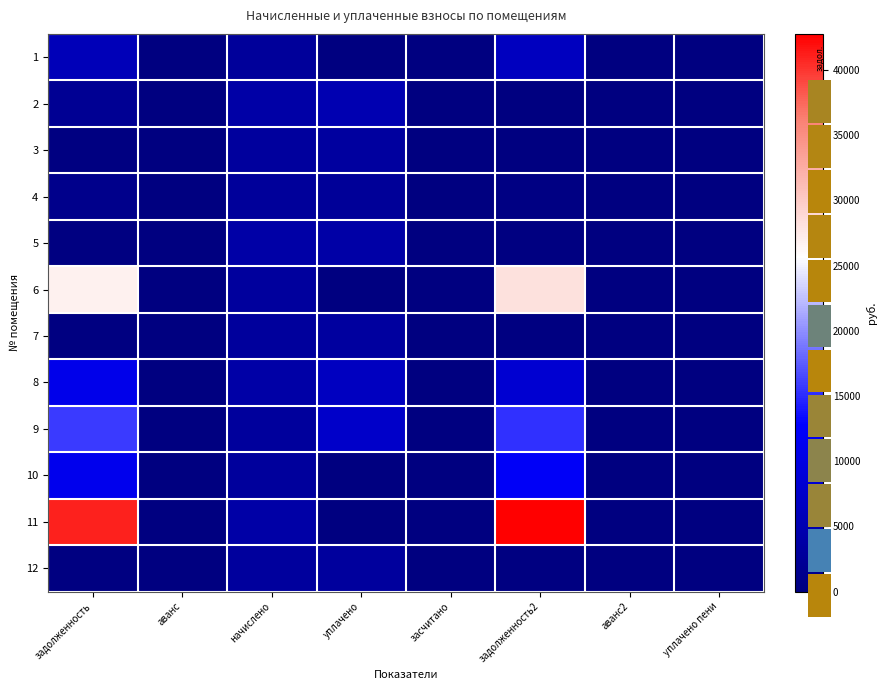

Count the number of categories in the chart.

8